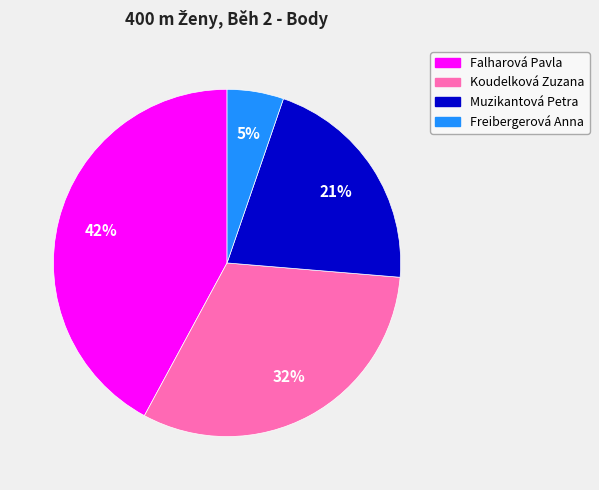

Count the number of slices in the pie.

4